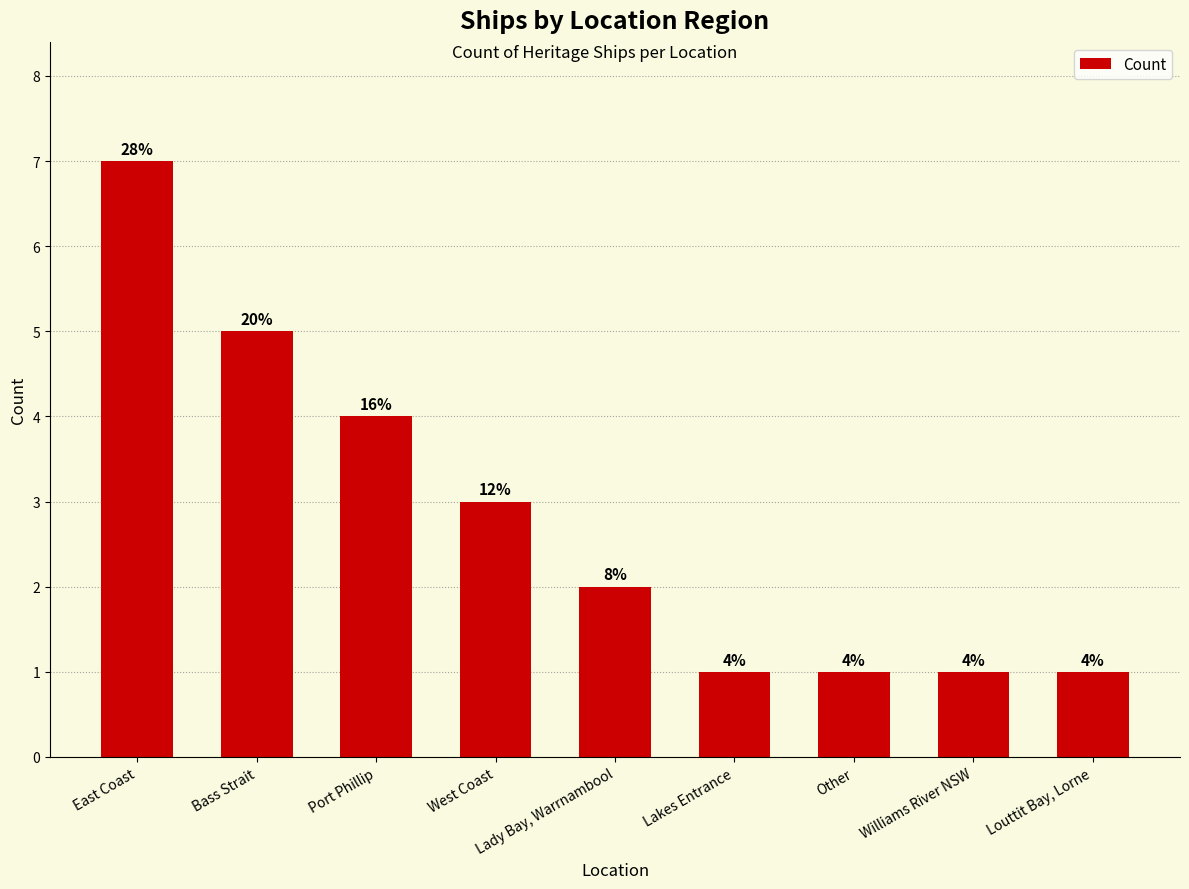

What is the maximum value shown in the chart?

7